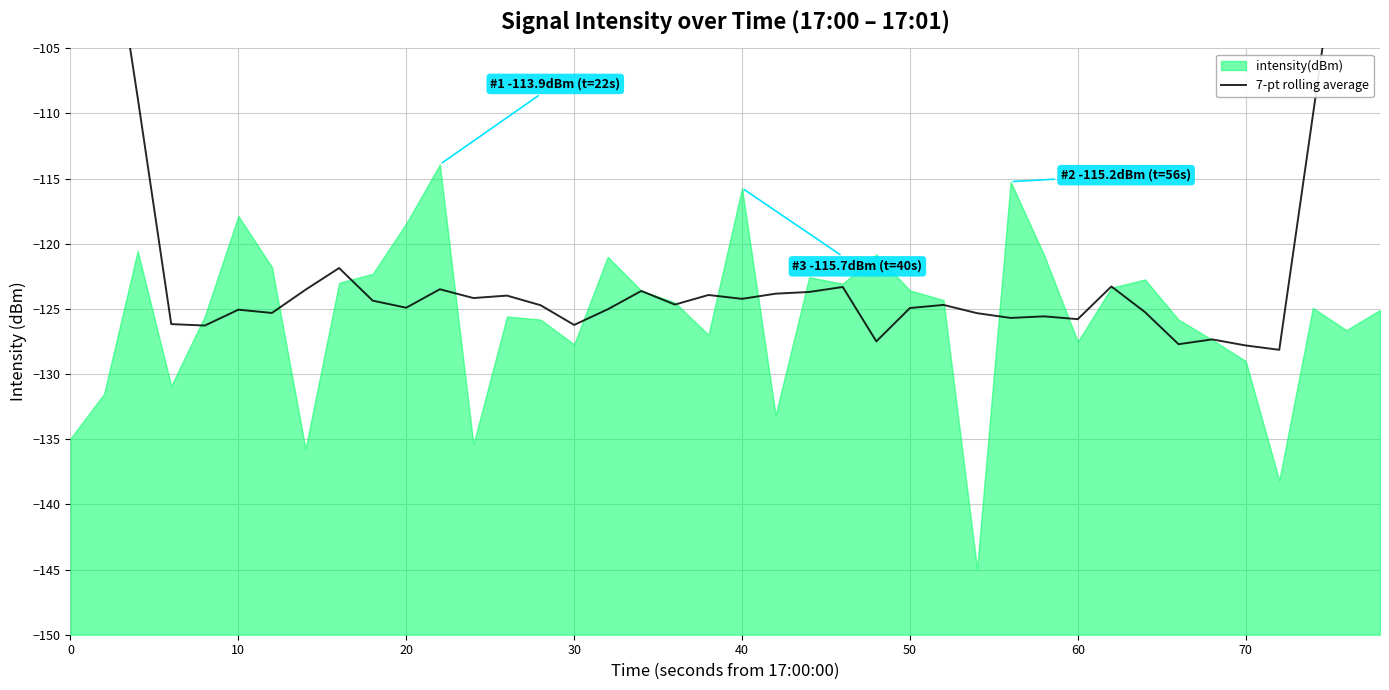

Count the number of categories in the chart.

40